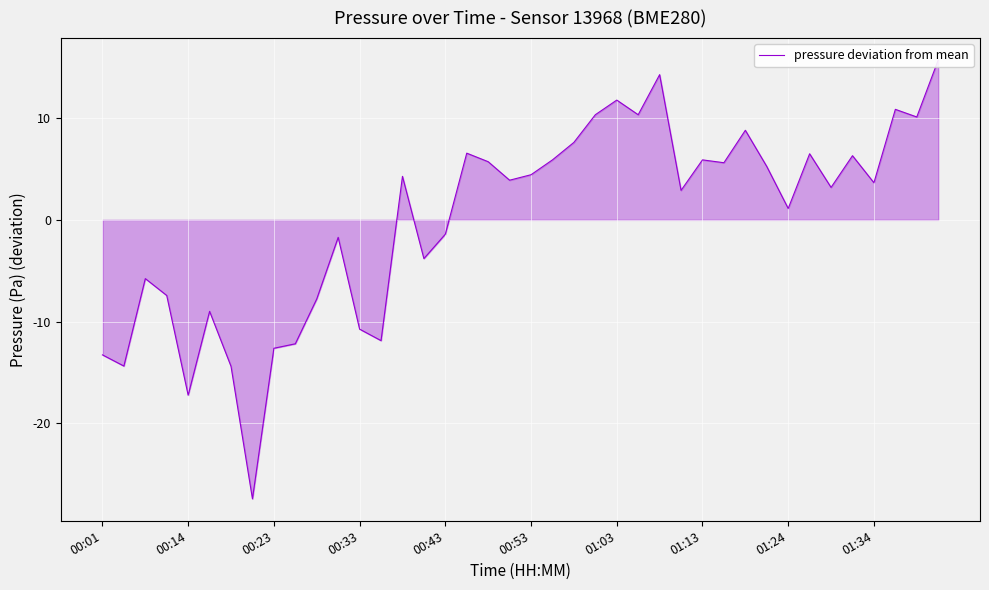

The value at 29 is 5.6. True or false?

True